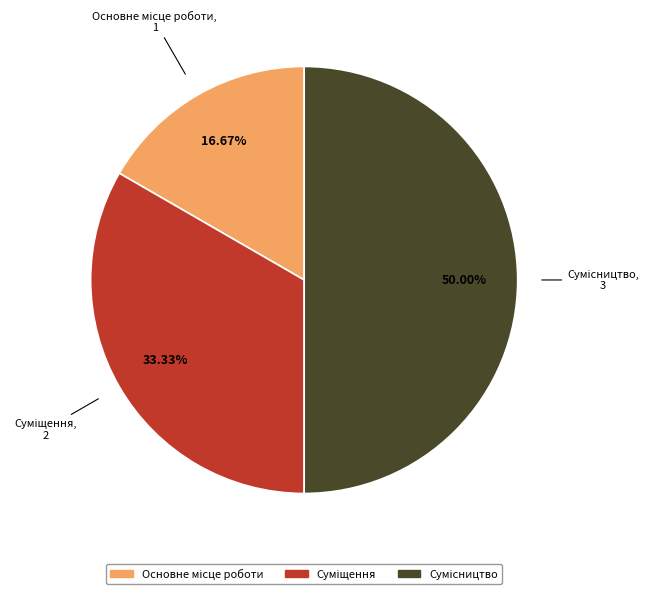

What percentage is the Сумісництво slice, to the nearest percent?

50%